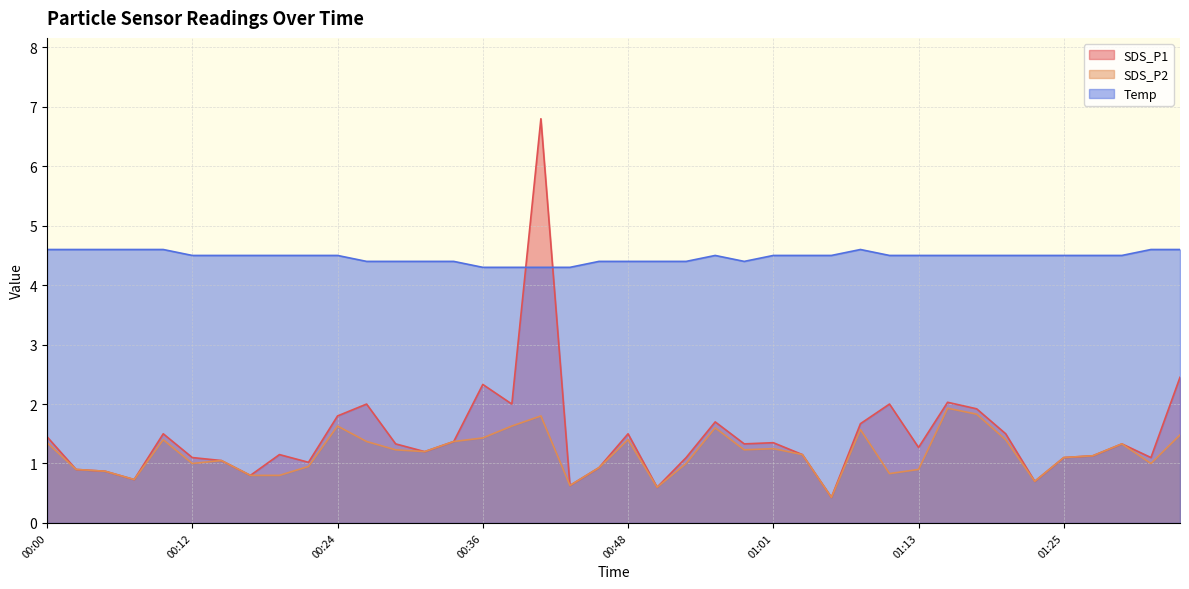

True or false: Temp and SDS_P2 cross at least once.

False